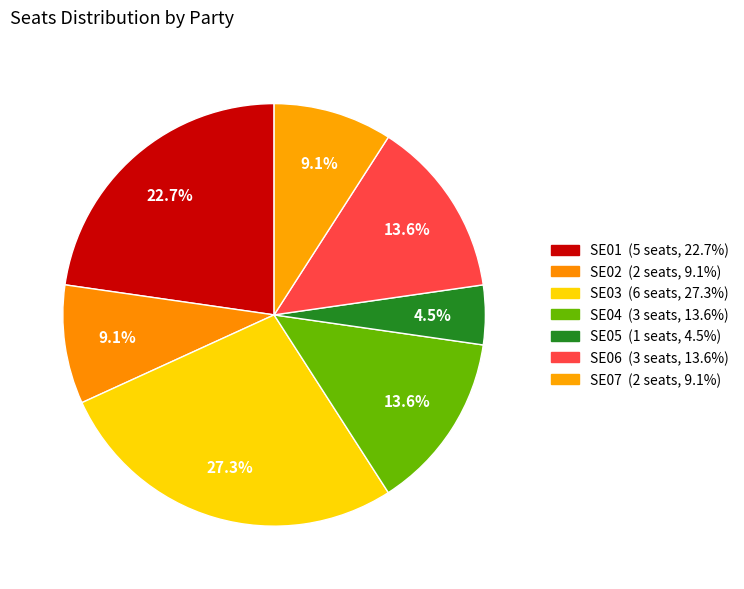

Count the number of slices in the pie.

7